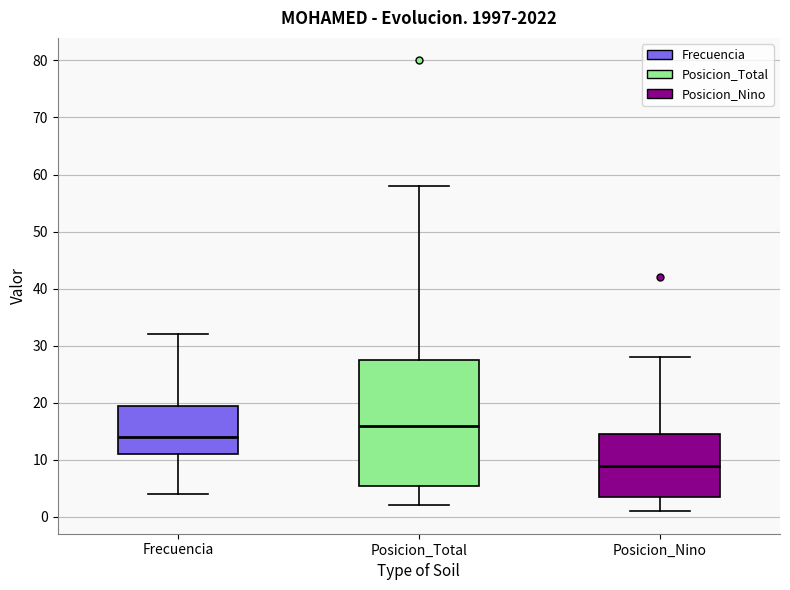

Where is the upper edge of the box for Posicion_Total on the y-axis? The values are not printed on the chart, so give them approximately, as read against the axis.

28